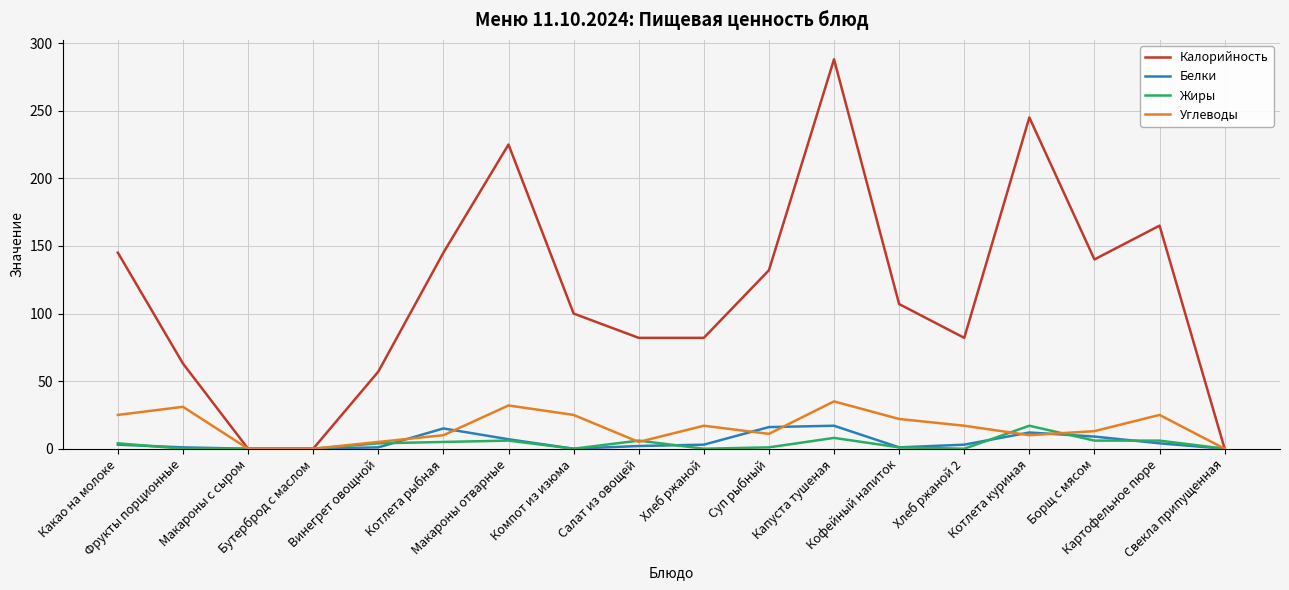

Is this an area chart (filled region under the line)?

No